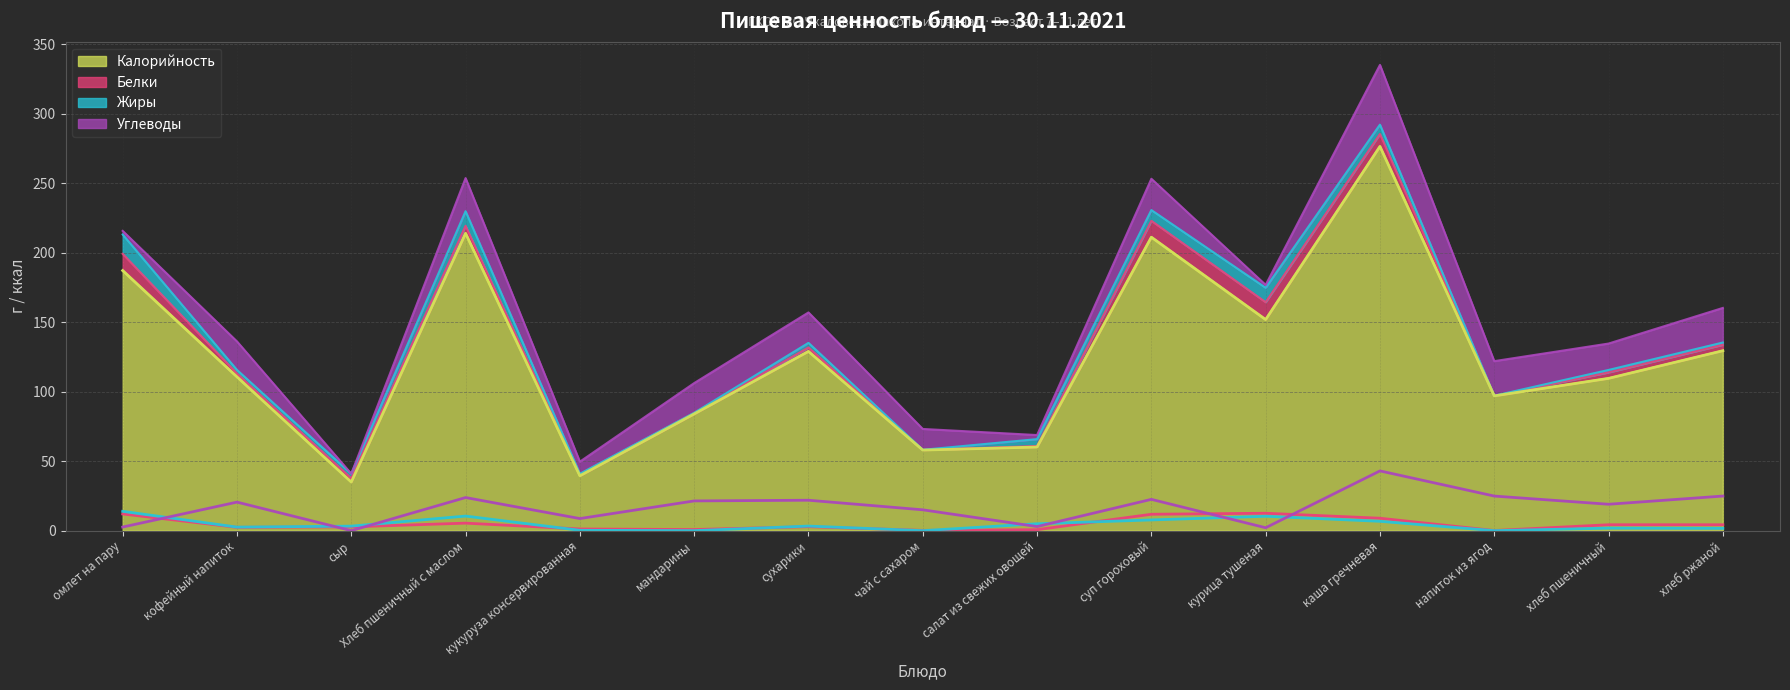

Reading left to right, list all the values displayed in this chart.

Калорийность: омлет на пару=187.2	кофейный напиток=110.7	сыр=35.0	Хлеб пшеничный с маслом=214.0	кукуруза консервированная=39.5	мандарины=84.0	сухарики=129.0	чай с сахаром=58.0	салат из свежих овощей=60.2	суп гороховый=211.2	курица тушеная=151.9	каша гречневая=276.5	напиток из ягод=97.0	хлеб пшеничный=109.6	хлеб ржаной=129.5
Белки: омлет на пару=12.0	кофейный напиток=2.4	сыр=2.7	Хлеб пшеничный с маслом=5.4	кукуруза консервированная=1.2	мандарины=0.8	сухарики=2.9	чай с сахаром=0.2	салат из свежих овощей=0.7	суп гороховый=11.8	курица тушеная=12.5	каша гречневая=8.9	напиток из ягод=0.1	хлеб пшеничный=4.3	хлеб ржаной=4.2
Жиры: омлет на пару=13.9	кофейный напиток=2.6	сыр=3.2	Хлеб пшеничный с маслом=10.5	кукуруза консервированная=0.2	мандарины=0.0	сухарики=3.3	чай с сахаром=0.0	салат из свежих овощей=5.0	суп гороховый=7.7	курица тушеная=10.4	каша гречневая=6.7	напиток из ягод=0.0	хлеб пшеничный=1.8	хлеб ржаной=1.6
Углеводы: омлет на пару=2.6	кофейный напиток=20.5	сыр=0.0	Хлеб пшеничный с маслом=23.8	кукуруза консервированная=8.7	мандарины=21.4	сухарики=21.9	чай с сахаром=15.0	салат из свежих овощей=2.9	суп гороховый=22.5	курица тушеная=2.1	каша гречневая=43.0	напиток из ягод=24.9	хлеб пшеничный=19.0	хлеб ржаной=24.9